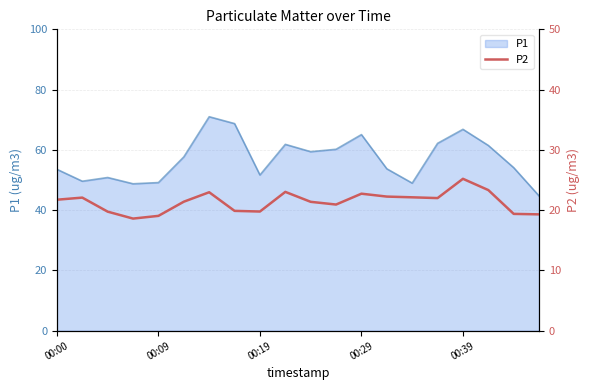

What is the highest value of the P1 series?

71.0